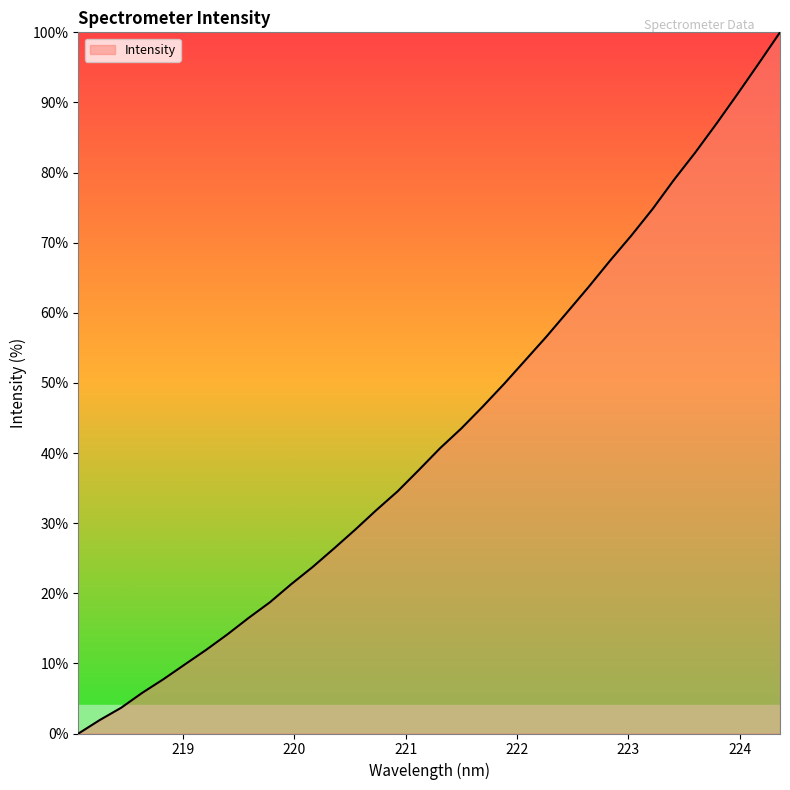

What is the difference between the maximum and minimum values?

100.0